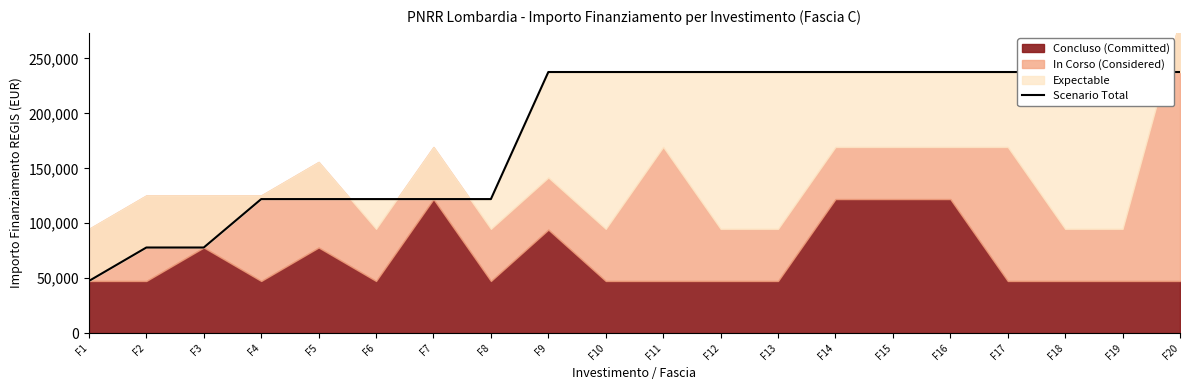

True or false: the data shows 65511 at F12.

False